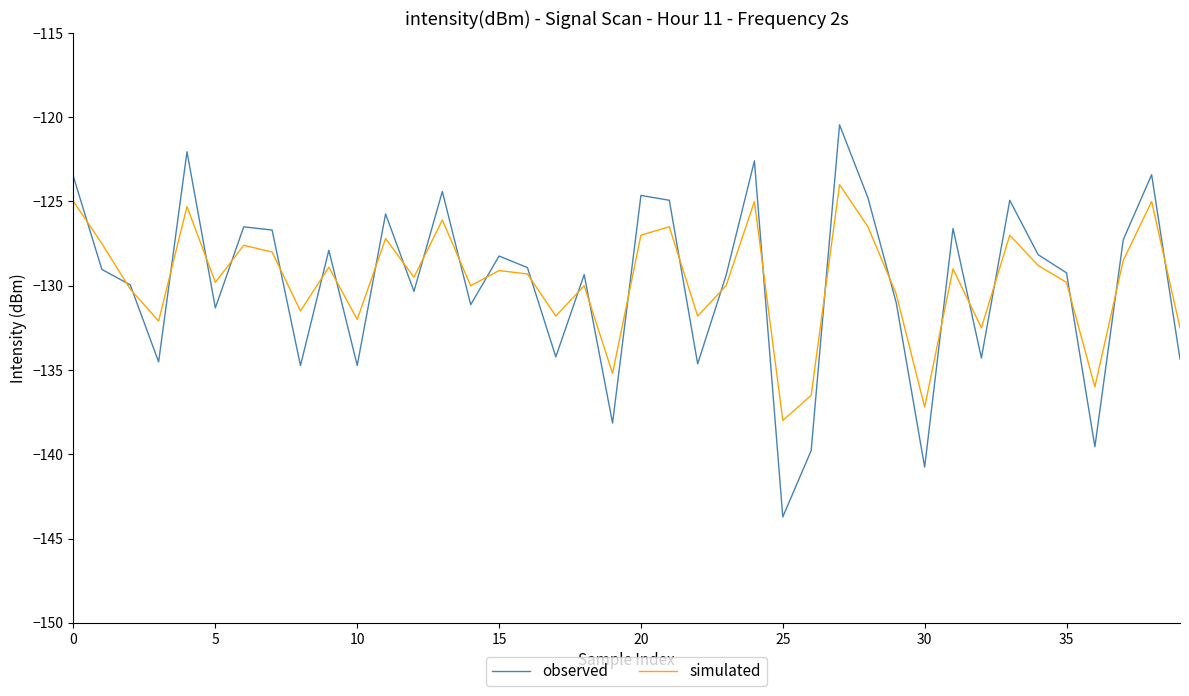

List the series in order of their peak value, lowest first.

simulated, observed